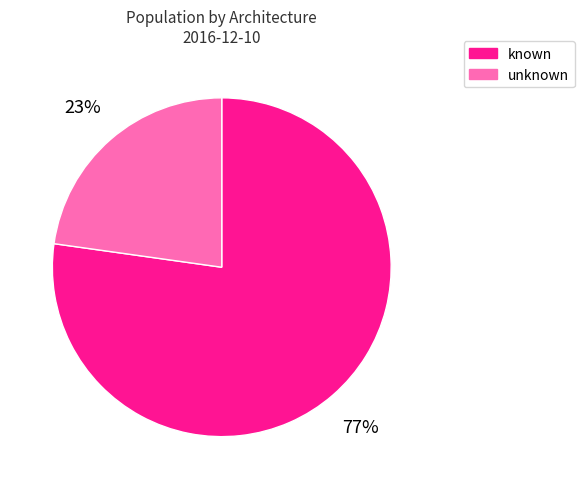

Count the number of slices in the pie.

2